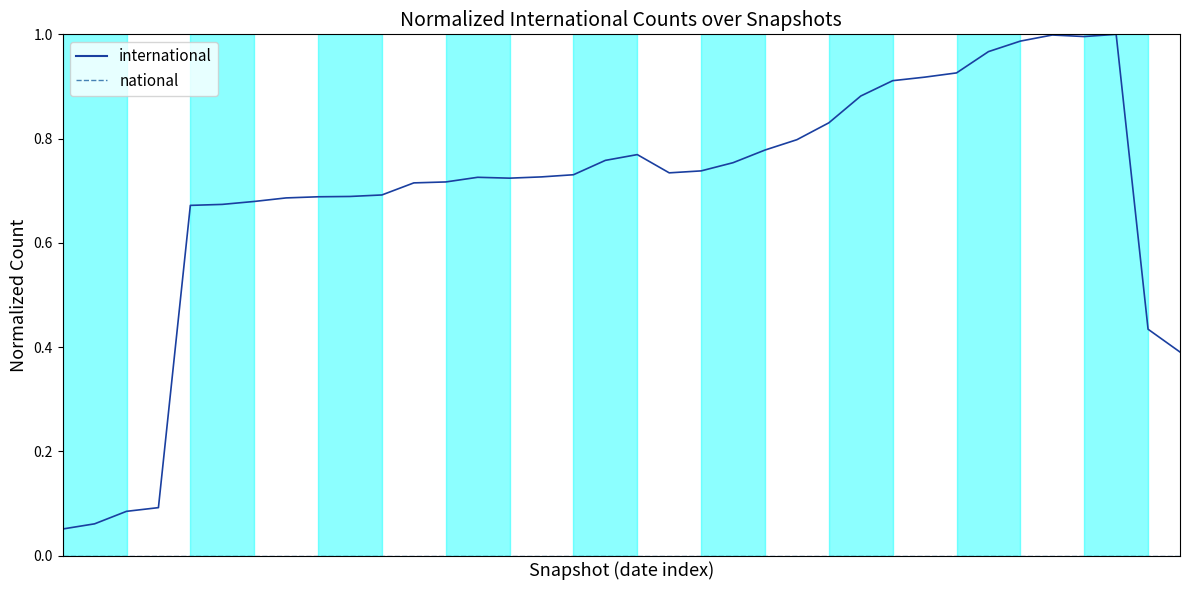

How many series are shown in this chart?

2